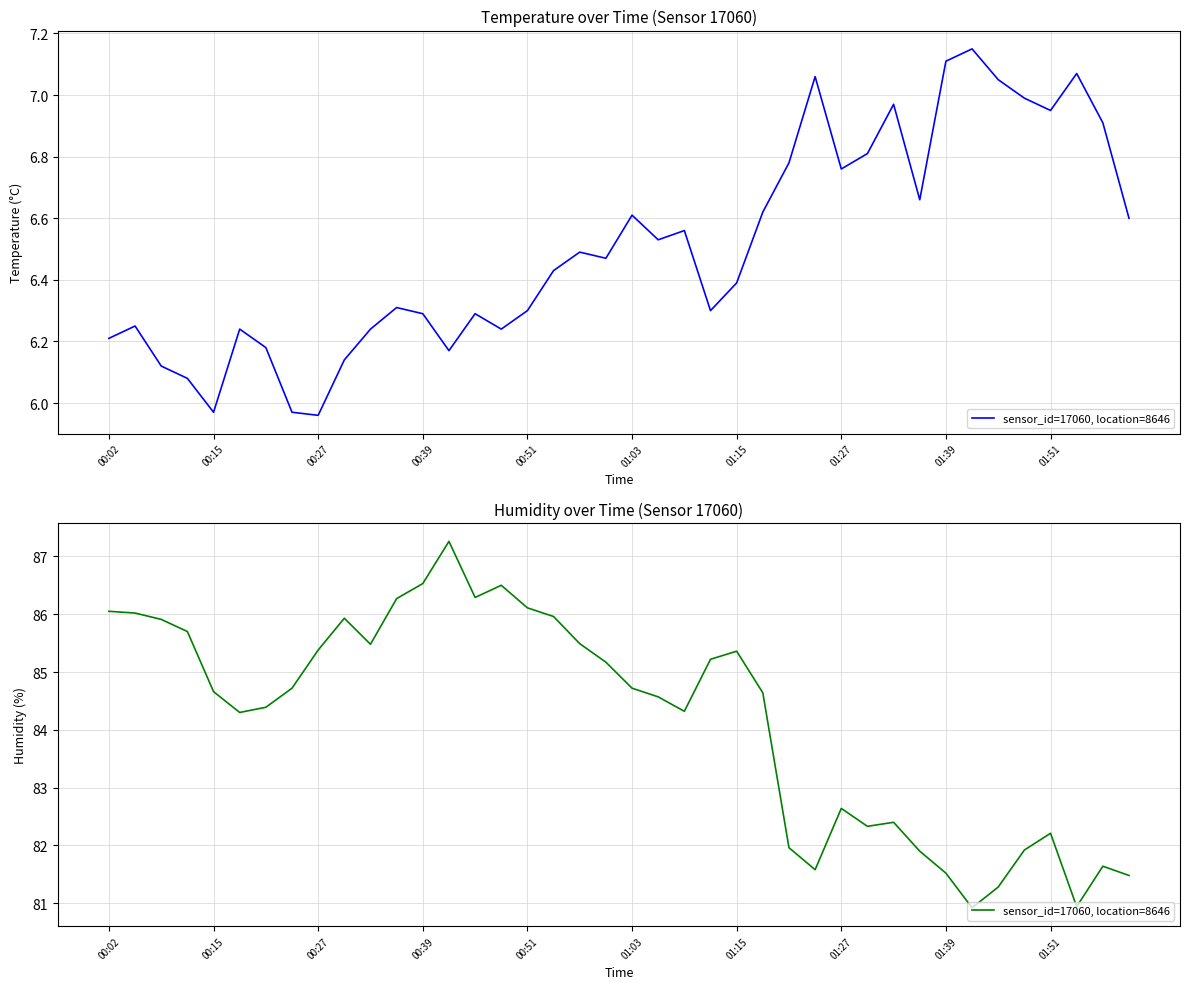

At which label does the data first exceed 84?

00:02